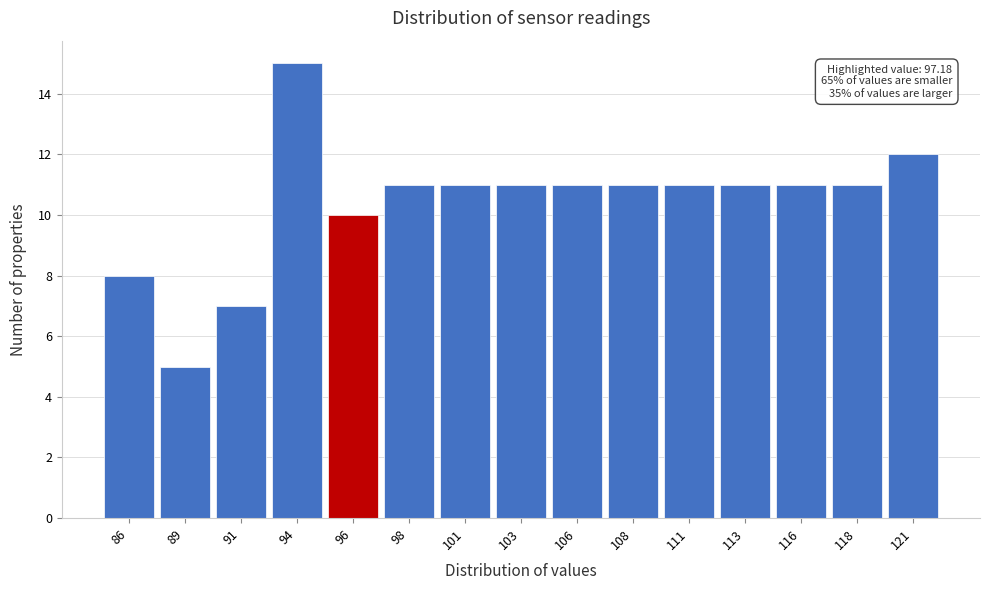

Reading right to left, extract all data points from this chart.

12	11	11	11	11	11	11	11	11	11	10	15	7	5	8